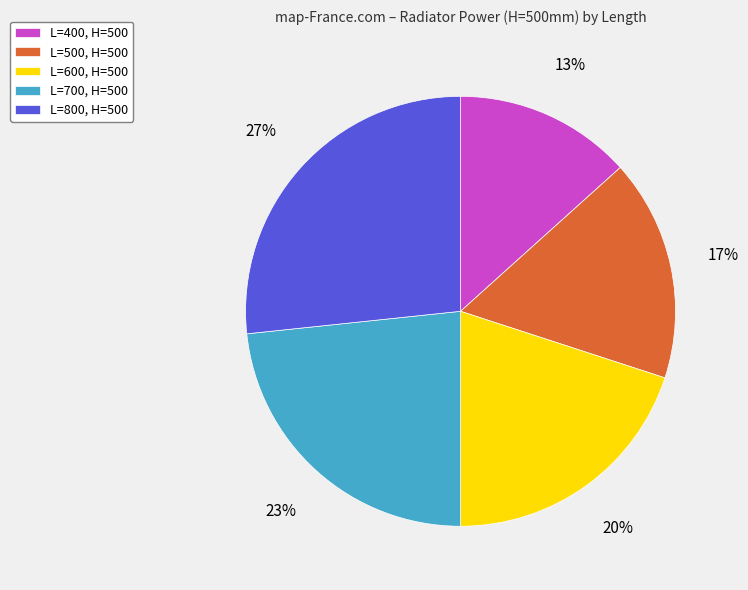

Which category has the biggest portion of the pie?

L=800, H=500